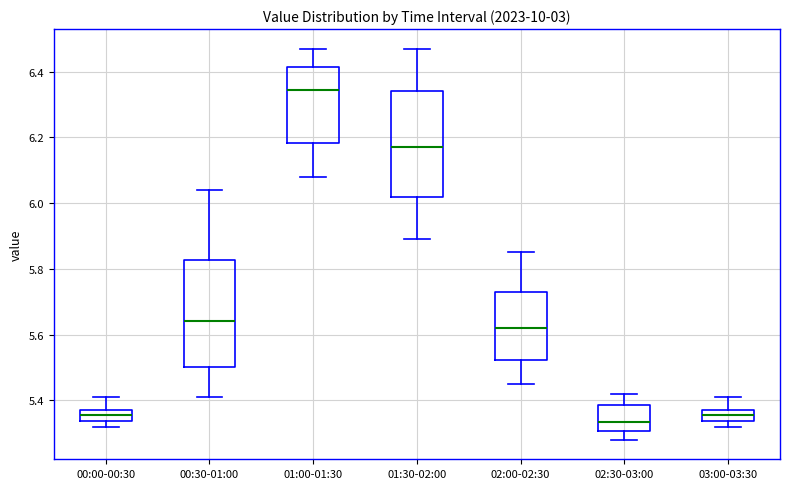

Which box has the highest median line?

01:00-01:30